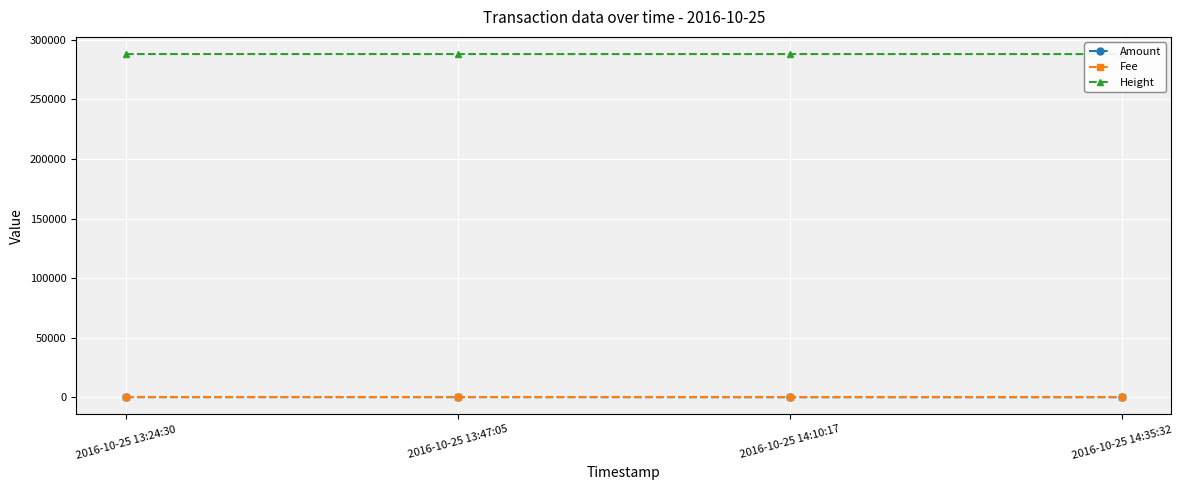

True or false: Height has more than 2 points higher than both neighbors.

False